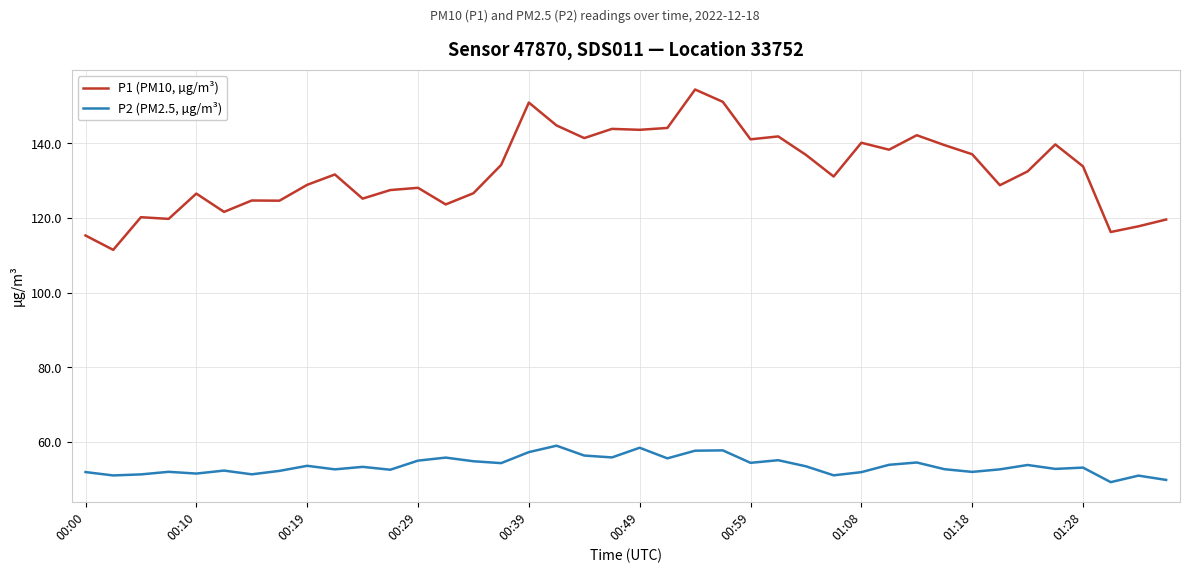

Is this an area chart (filled region under the line)?

No